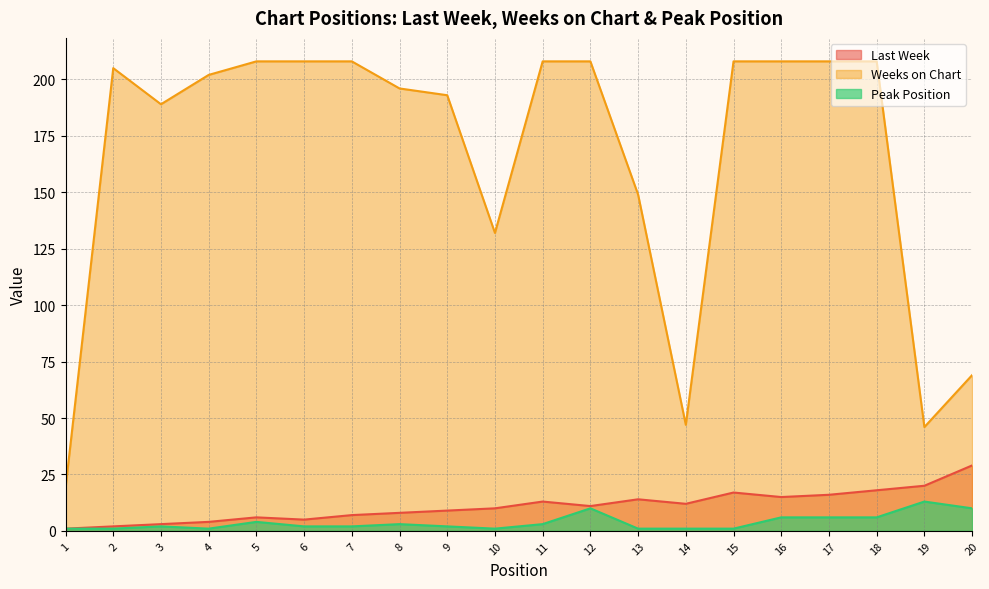

Which series has the largest range (max minus min)?

Weeks on Chart